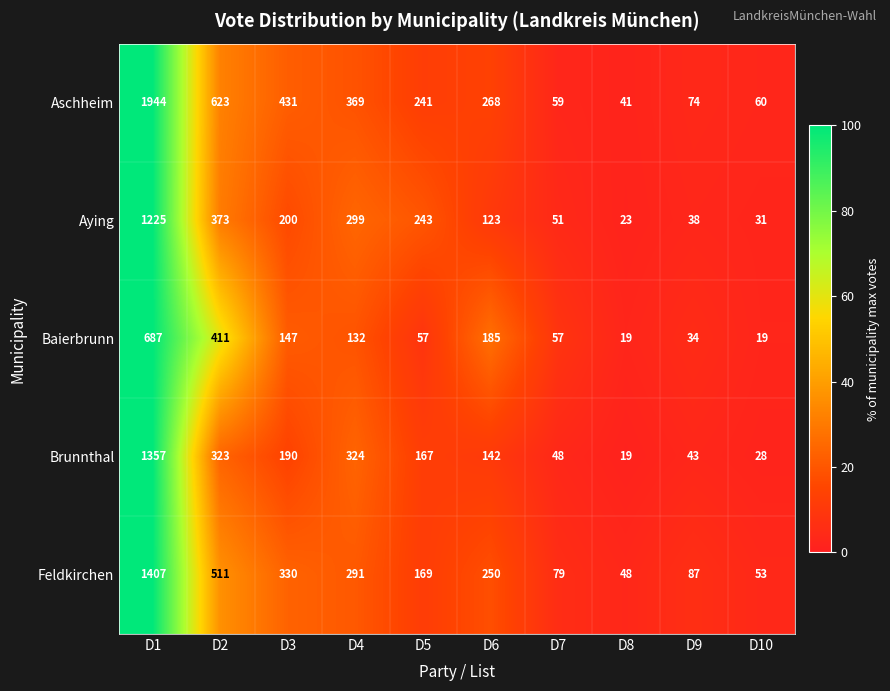

At how many categories does at least one series exceed 340?

4